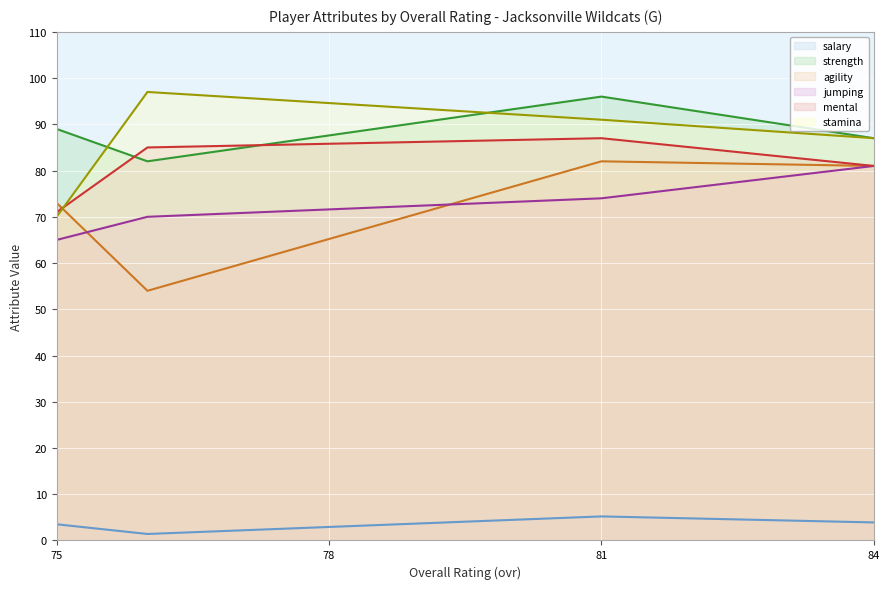

True or false: salary and jumping cross at least once.

False